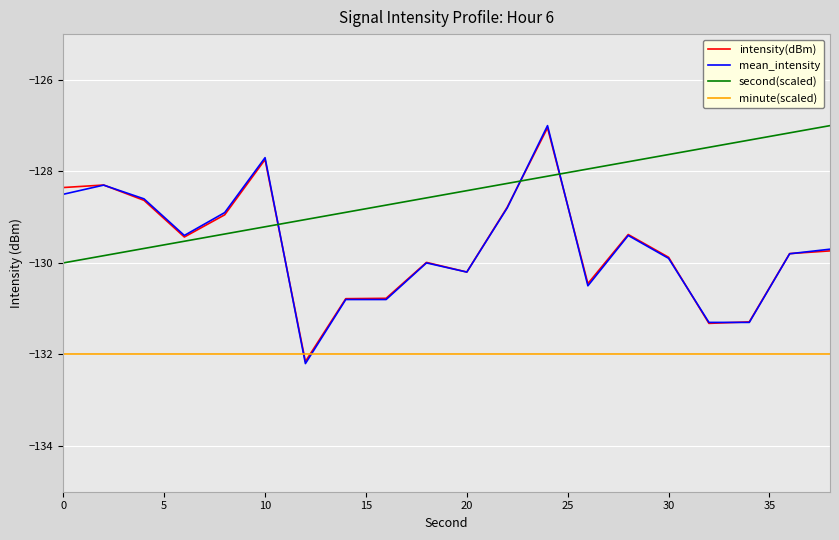

Count the number of data series in this chart.

4